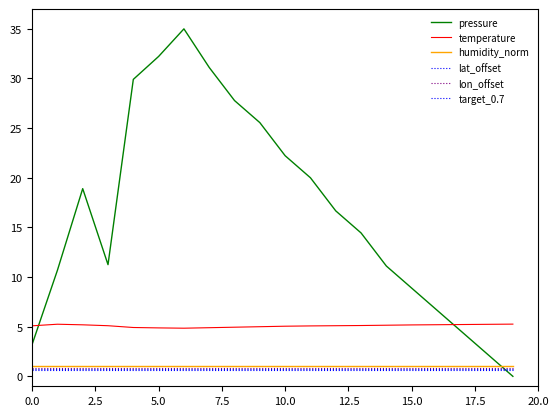

How many lines are shown in the chart?

6